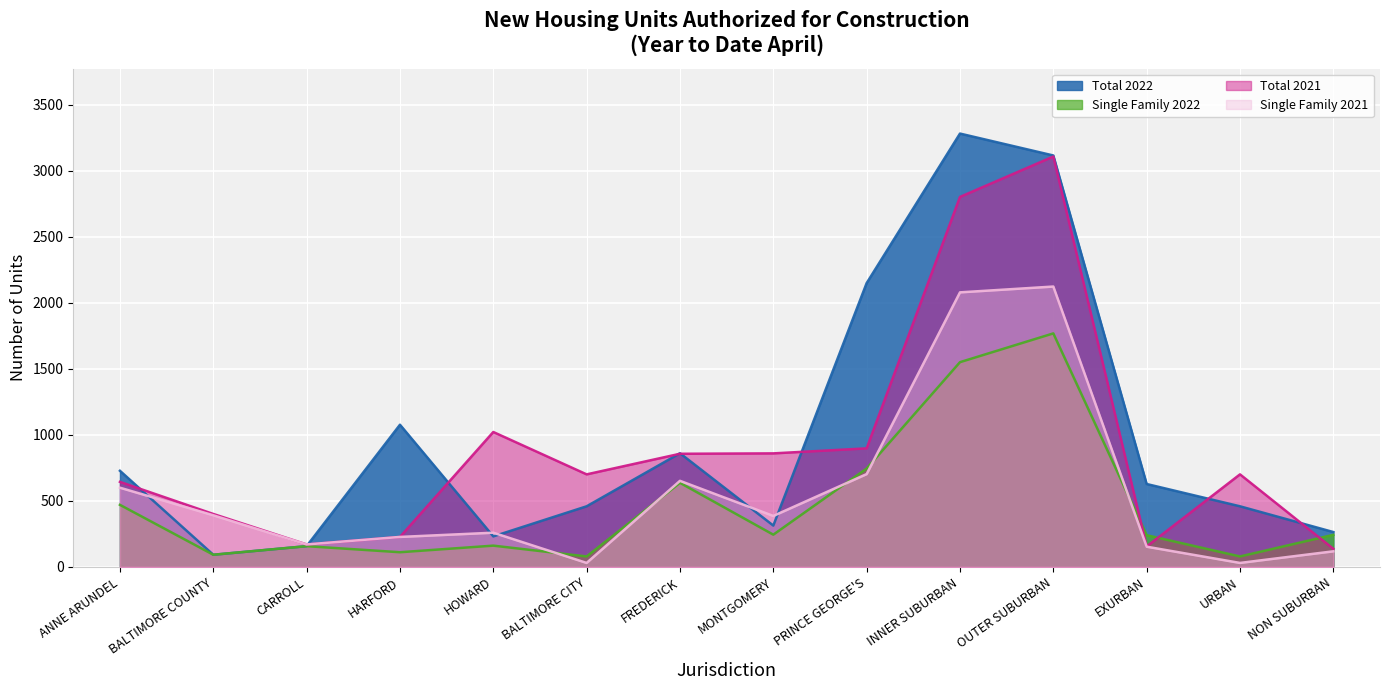

True or false: Total 2021 and Single Family 2021 intersect in this chart.

False